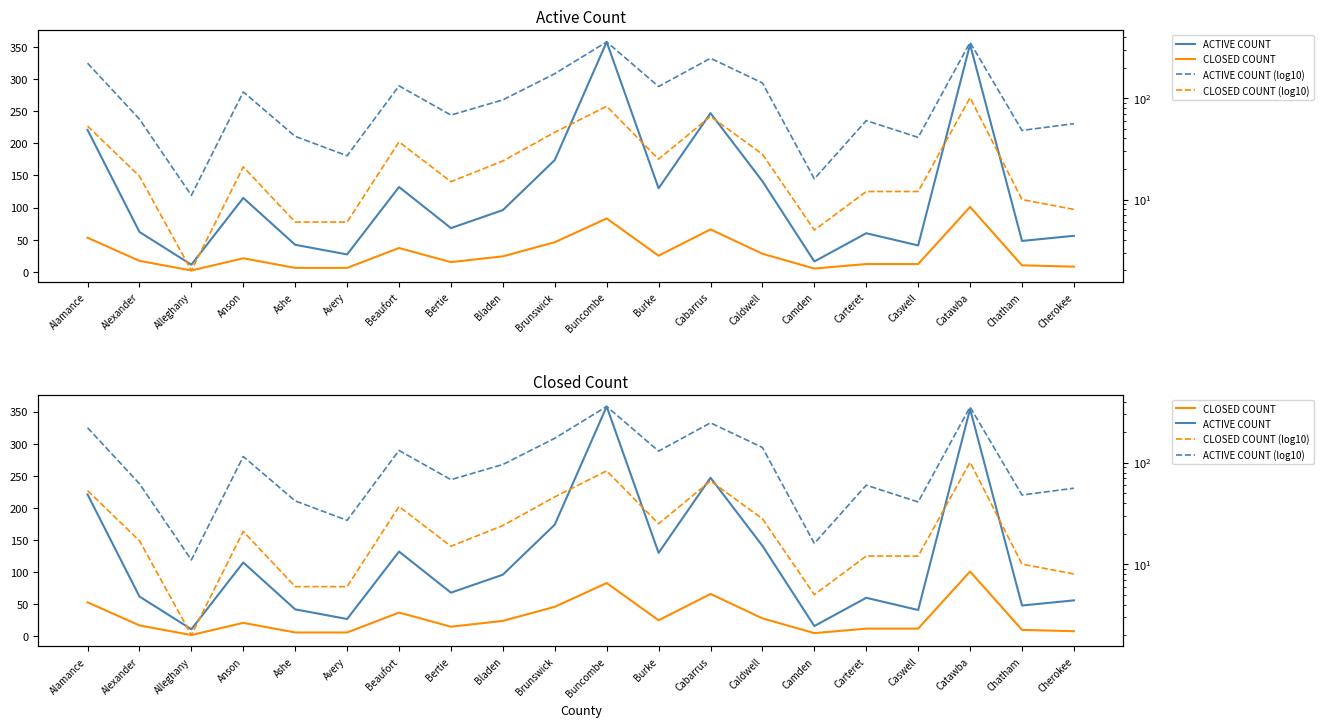

True or false: ACTIVE COUNT and ACTIVE COUNT (log10) cross at least once.

False